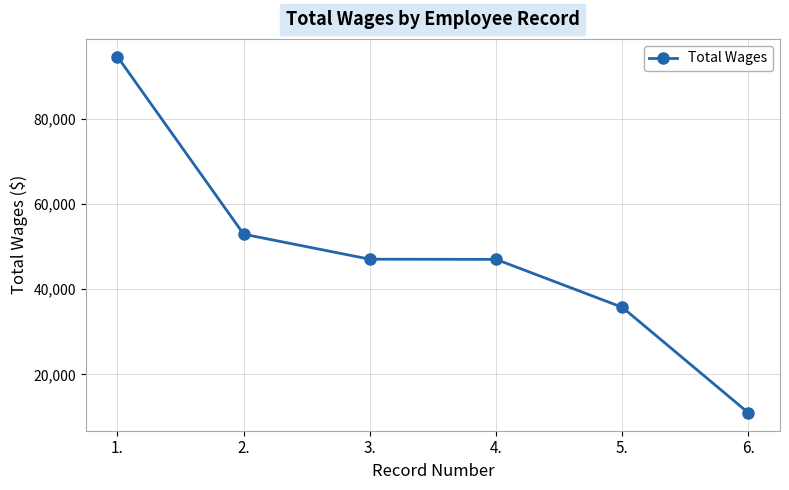

What is the average value?

48066